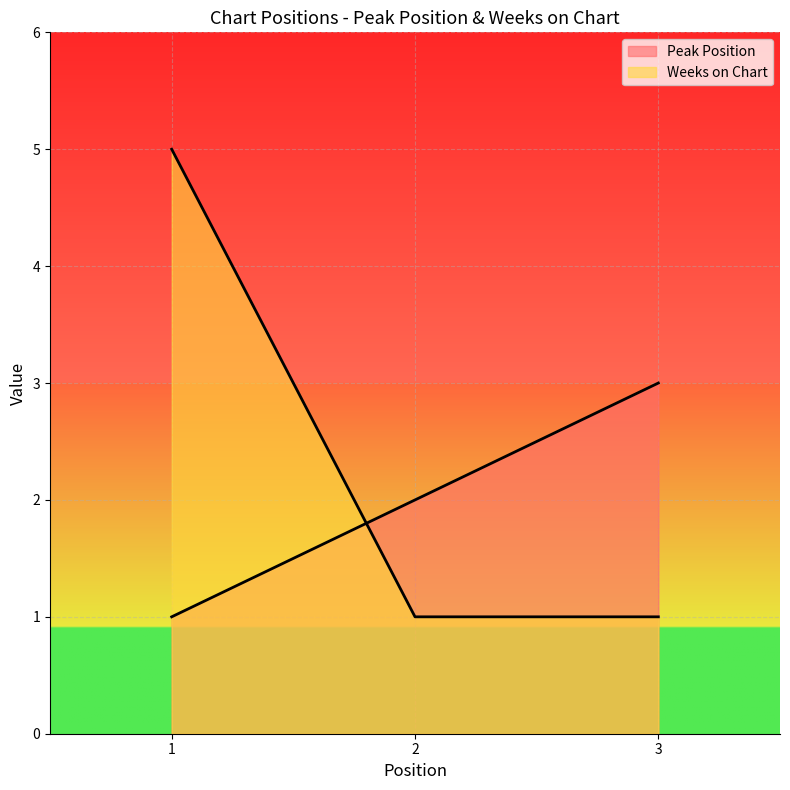

Between 2 and 3, which is larger?

3